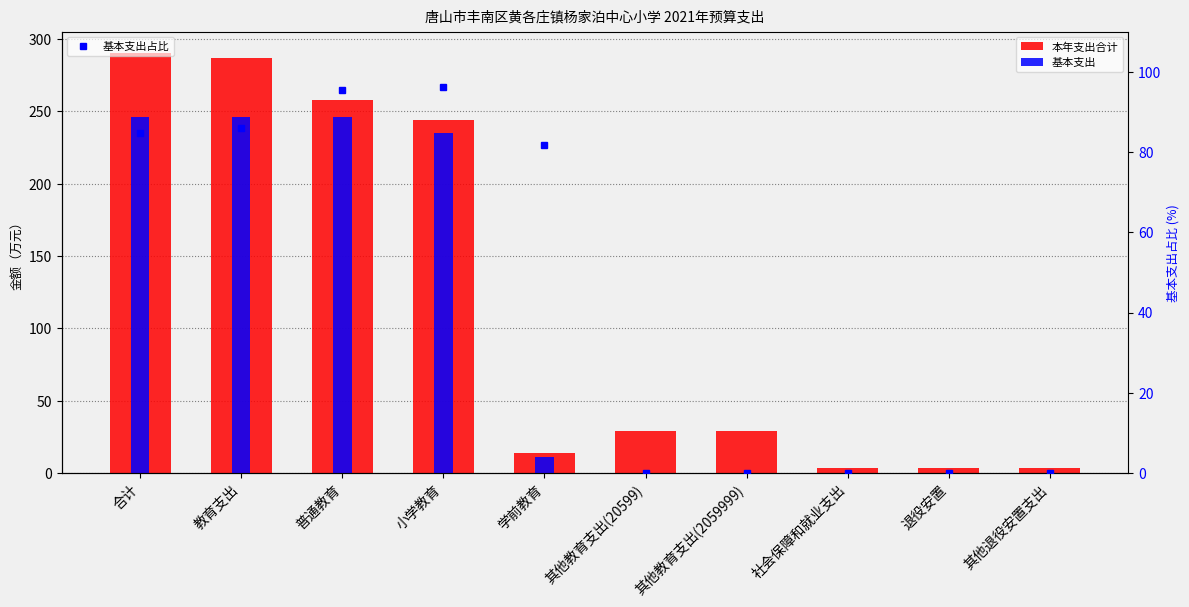

Which series changed the most between 学前教育 and 其他退役安置支出?

基本支出占比